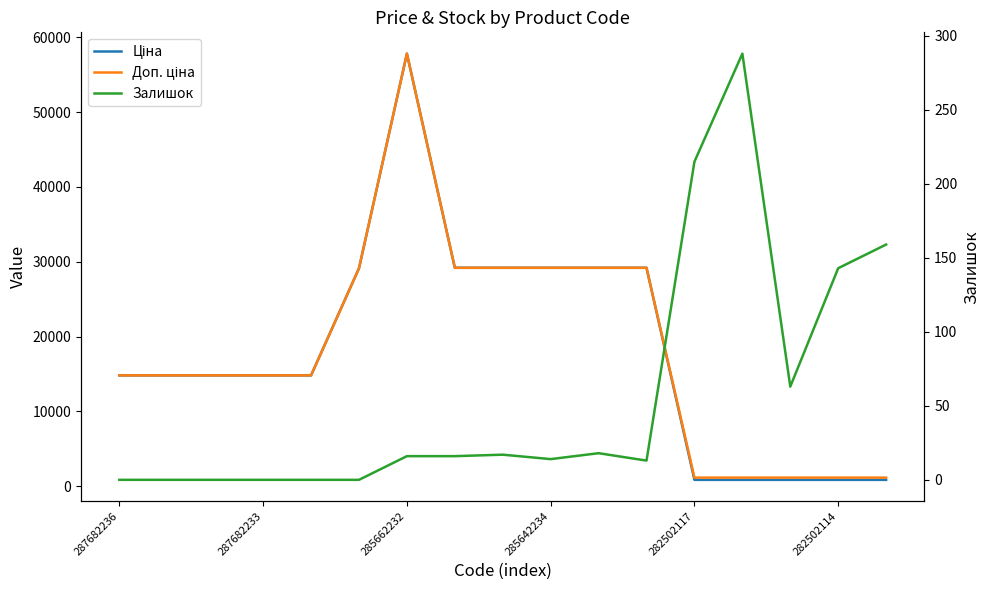

Rank the series at 8 from highest to lowest value.

Ціна, Доп. ціна, Залишок